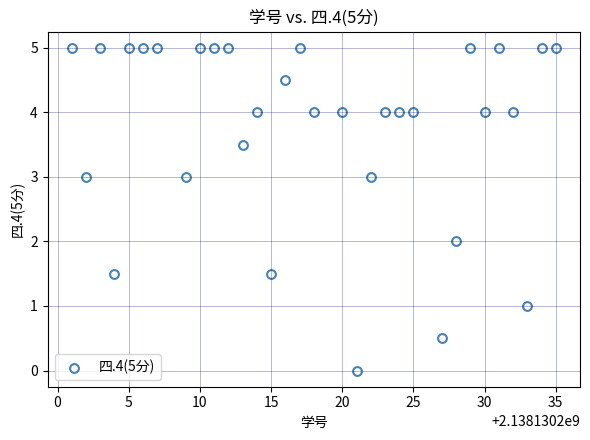

What is the range of X values (max minus min)?

34.0